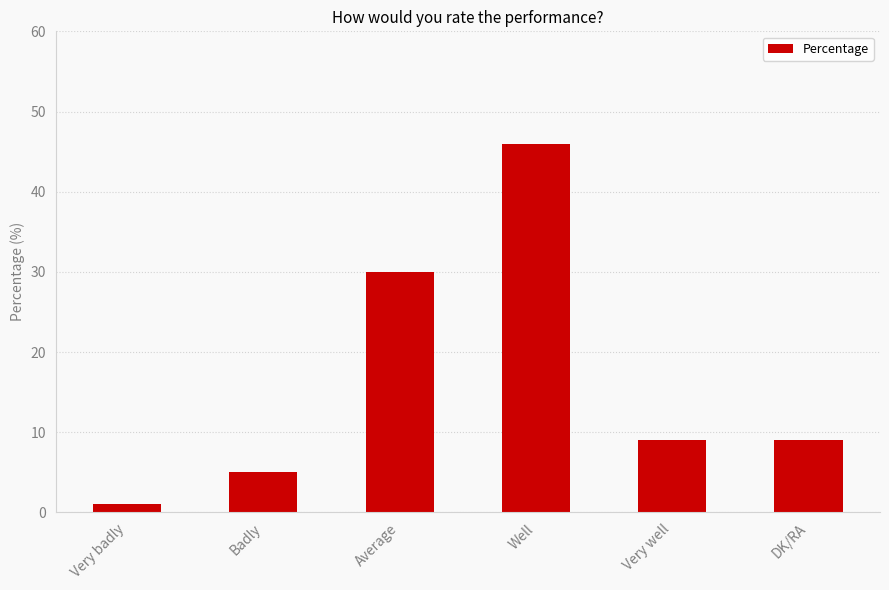

What is the difference between the maximum and minimum values?

45